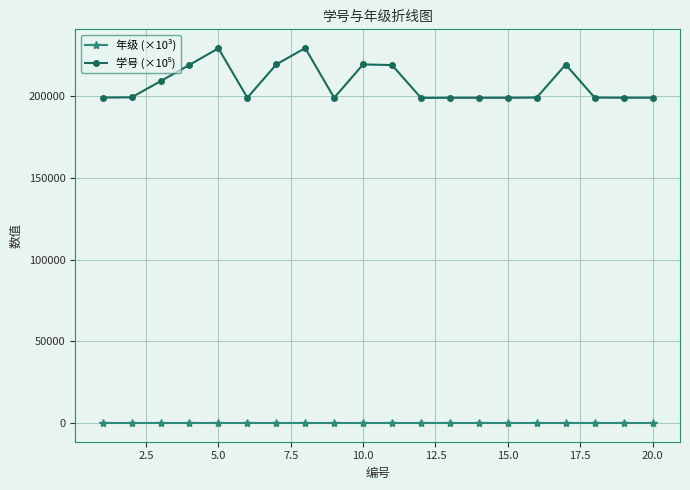

What is the maximum value shown in the chart?

229500.1